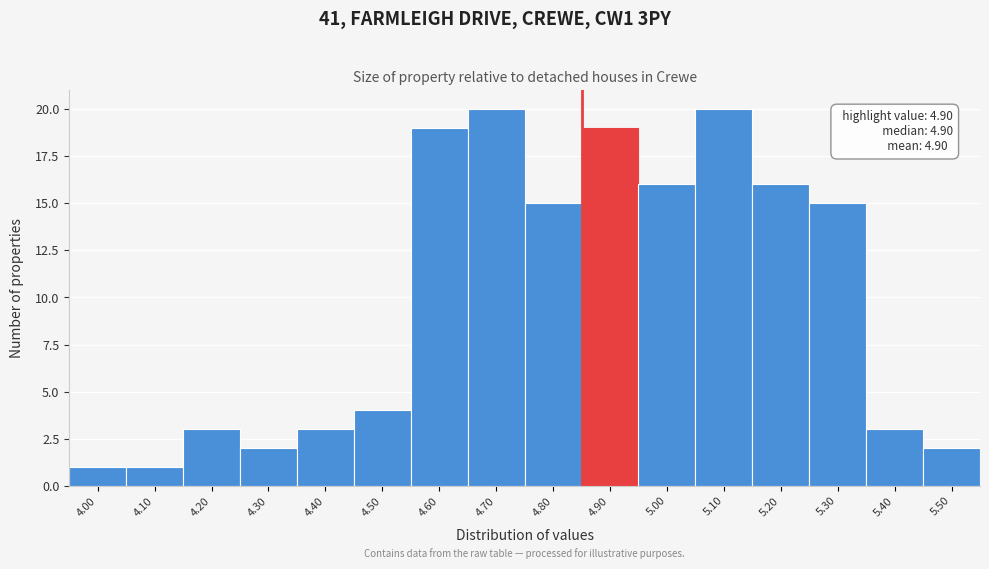

Reading left to right, what are all the values shown in this chart?

1	1	3	2	3	4	19	20	15	19	16	20	16	15	3	2